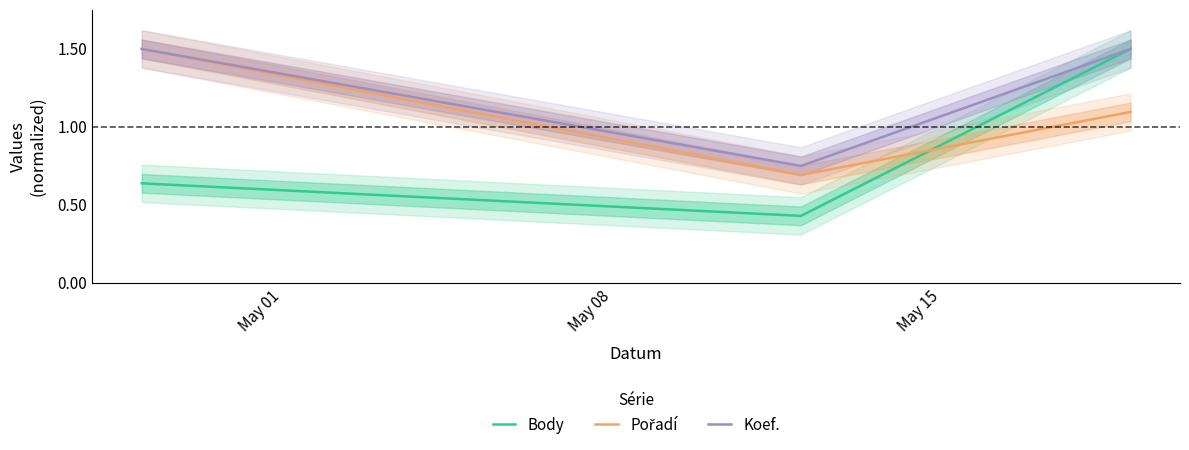

At which label is Body closest to 0?

May 08